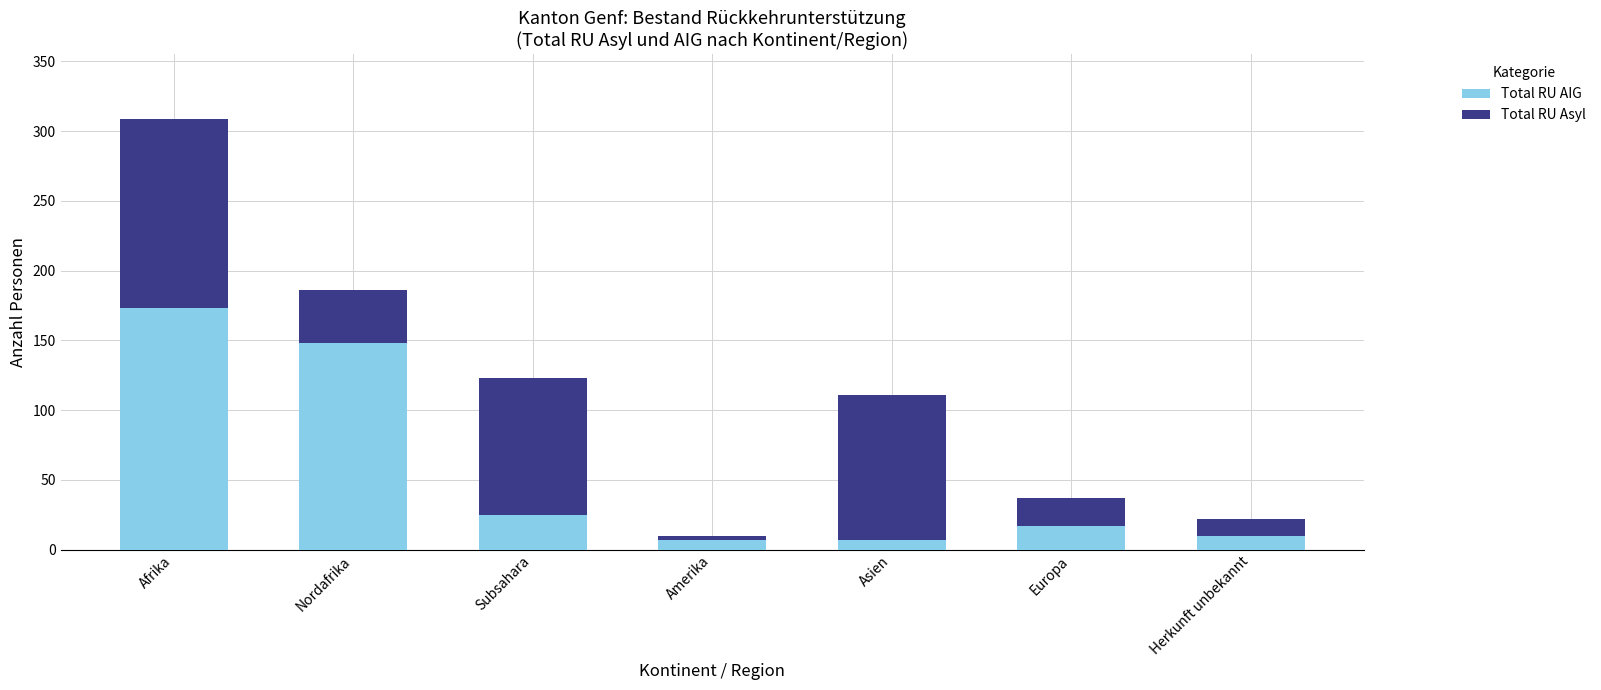

How many distinct data groups are displayed?

2